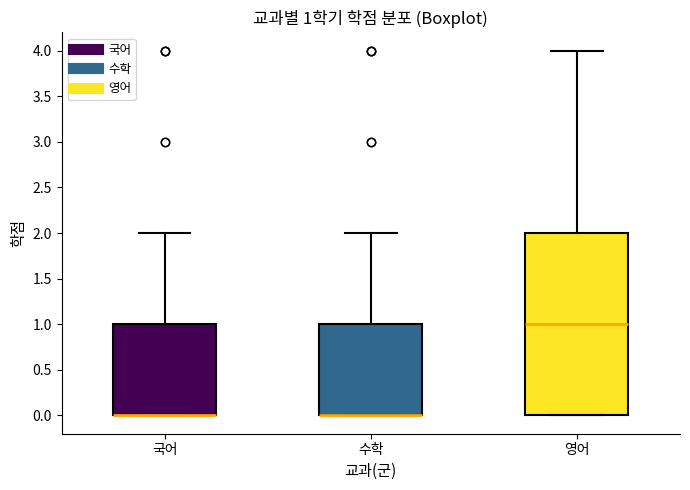

Which box is the tallest, from its lower edge to its upper edge?

영어